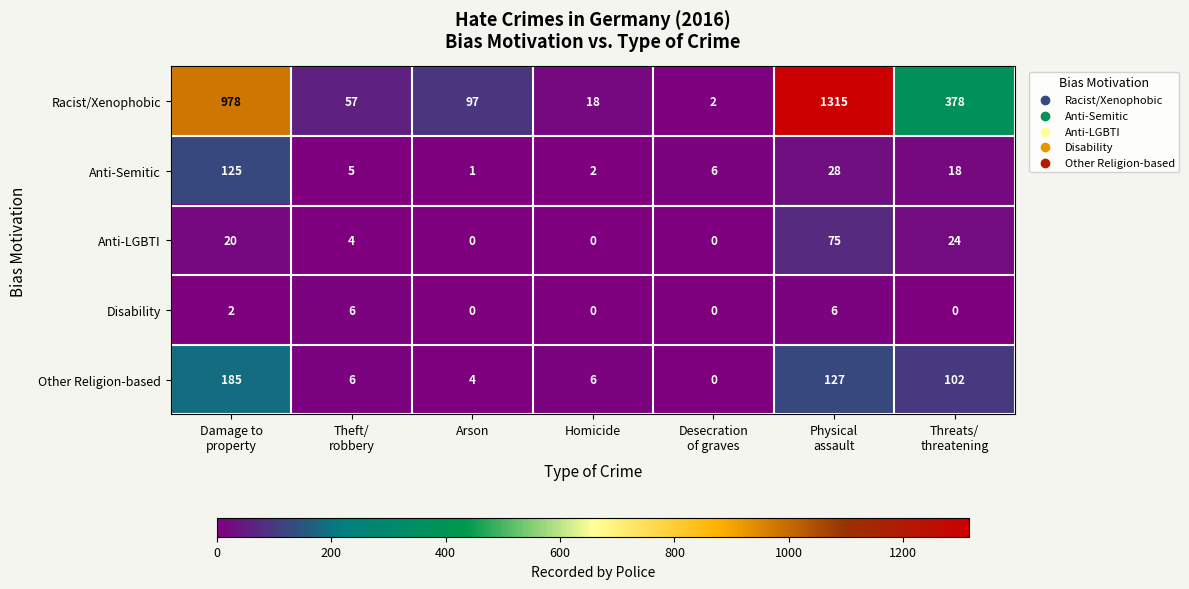

The Other Religion-based series shows 9 at Homicide. True or false?

False